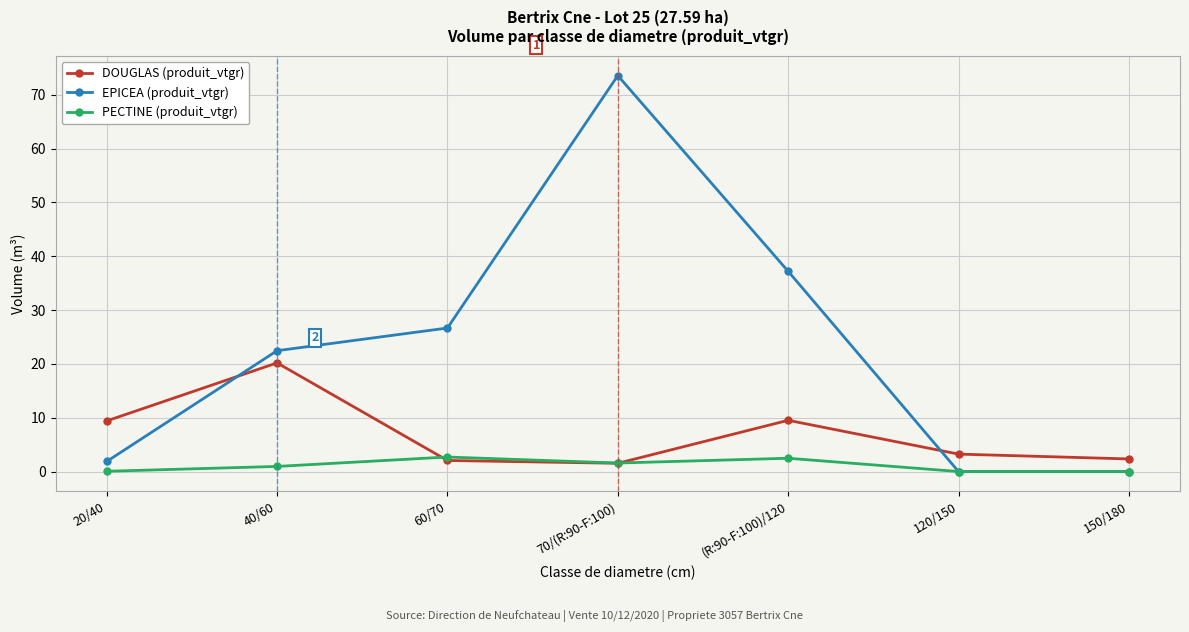

True or false: EPICEA (produit_vtgr) and DOUGLAS (produit_vtgr) cross at least once.

True